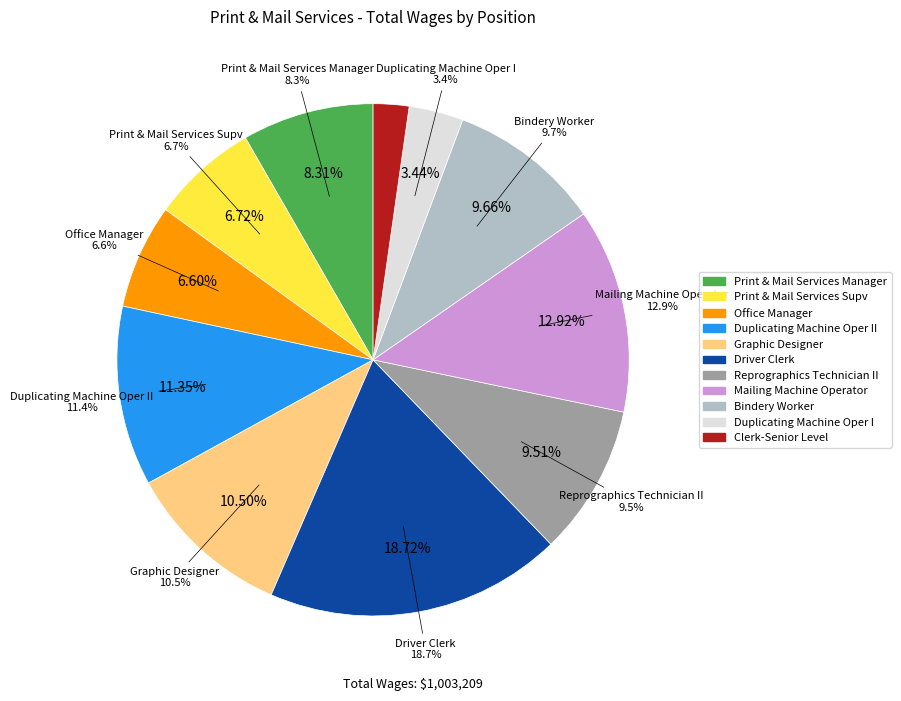

Rank the categories by value from highest to lowest.

Driver Clerk, Mailing Machine Operator, Duplicating Machine Oper II, Graphic Designer, Bindery Worker, Reprographics Technician II, Print & Mail Services Manager, Print & Mail Services Supv, Office Manager, Duplicating Machine Oper I, Clerk-Senior Level